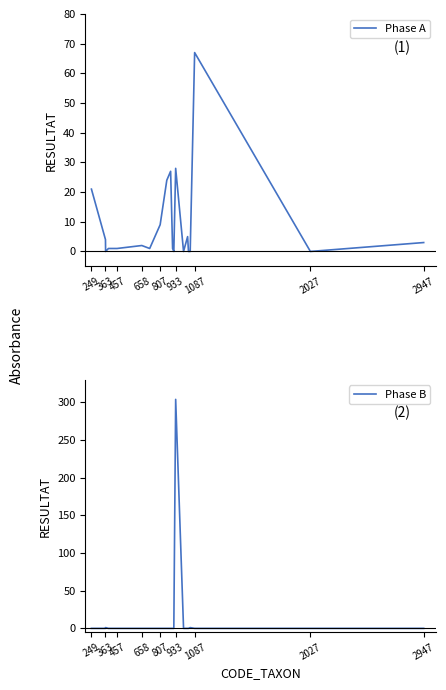

Is it true that Phase B equals 0 at 457?

True